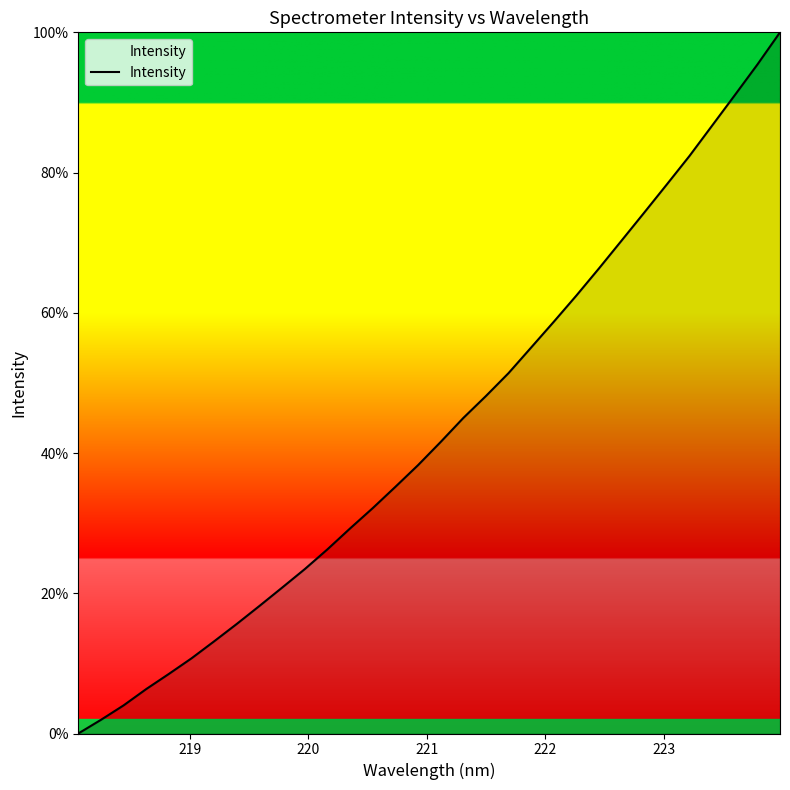

What is the maximum value shown in the chart?

100.0